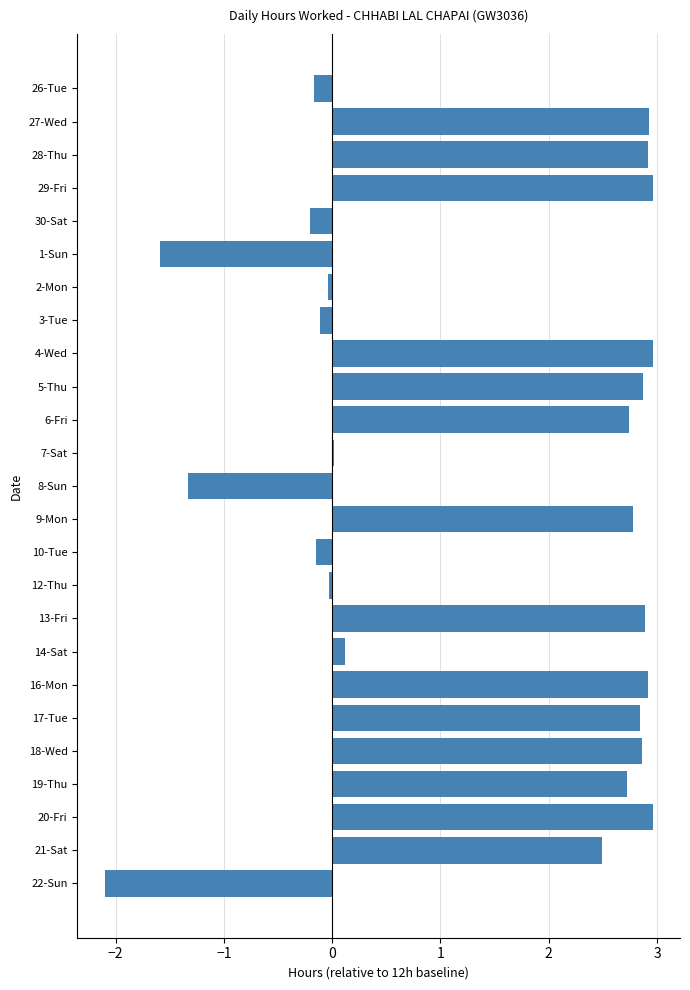

Which has a higher value, 22-Sun or 21-Sat?

21-Sat